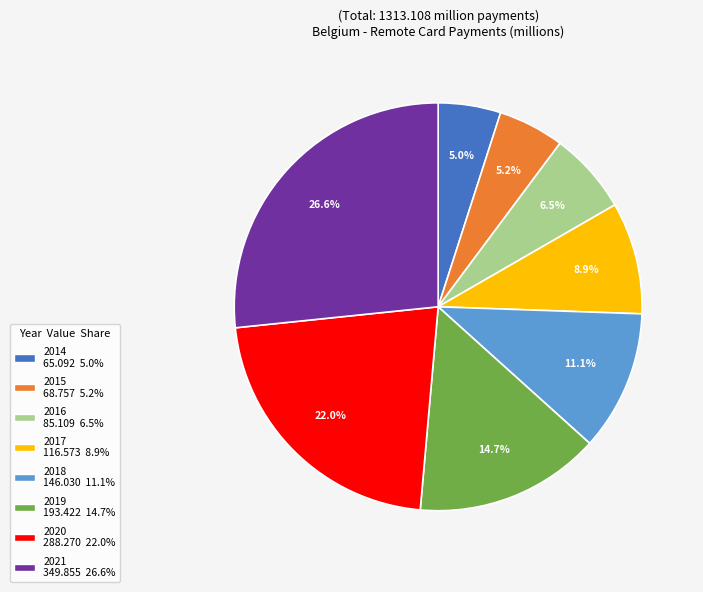

What is the largest slice in the pie chart?

2021